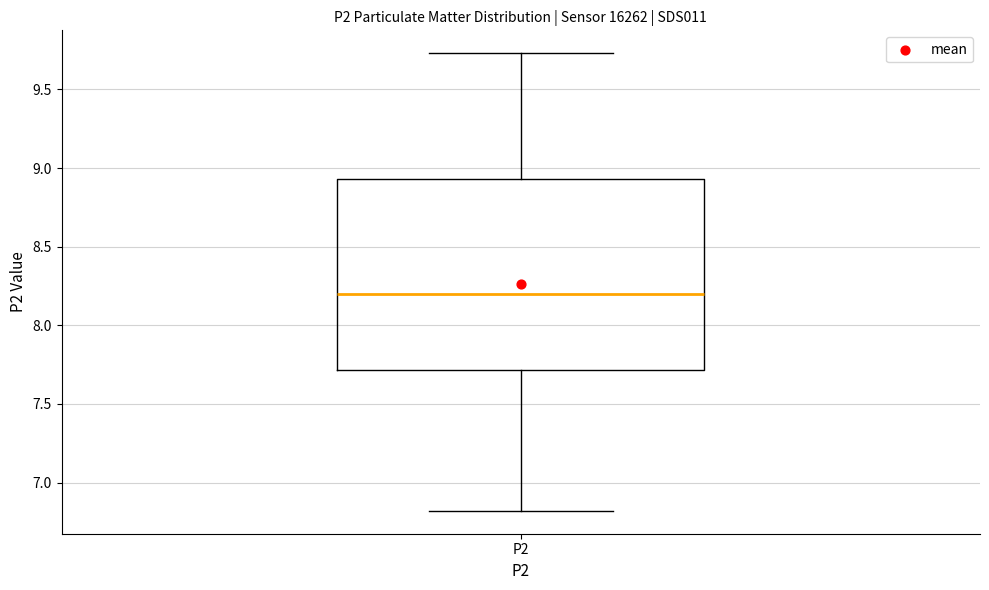

Read this box plot against the y-axis: the position of the median line, the range covered by the box, and the ends of both whiskers. The values are not printed on the chart, so give them approximately, as read against the axis.

median 8.20, box 7.70 to 8.95, whiskers 6.80 to 9.75